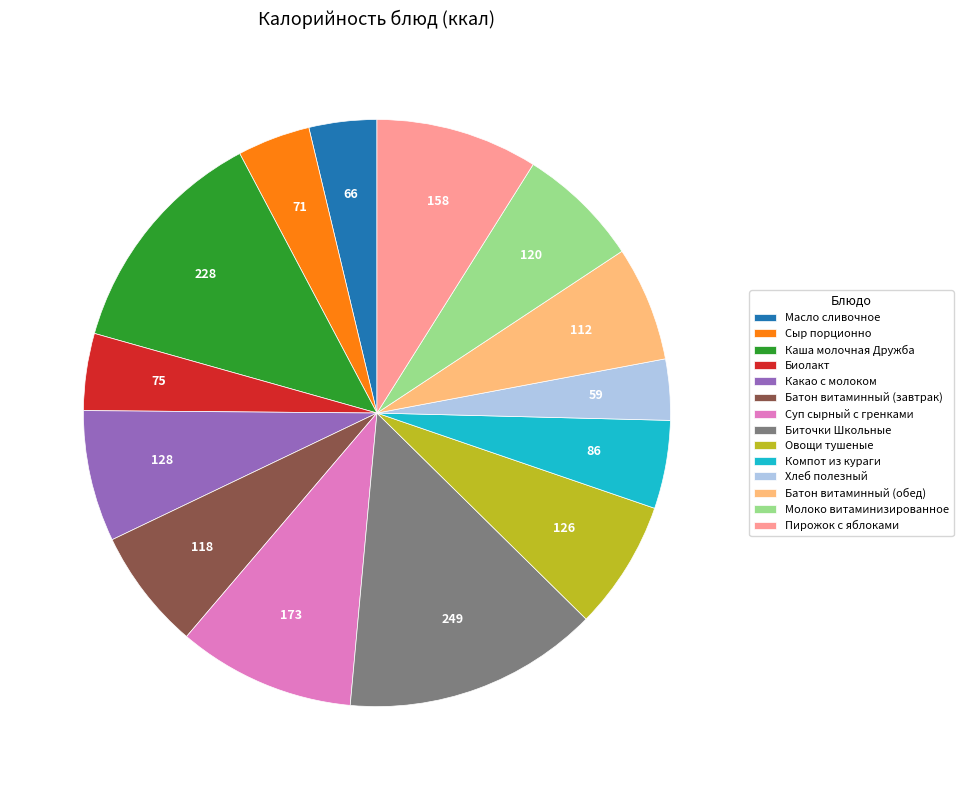

Combined, do Каша молочная Дружба and Овощи тушеные account for over 50%?

No